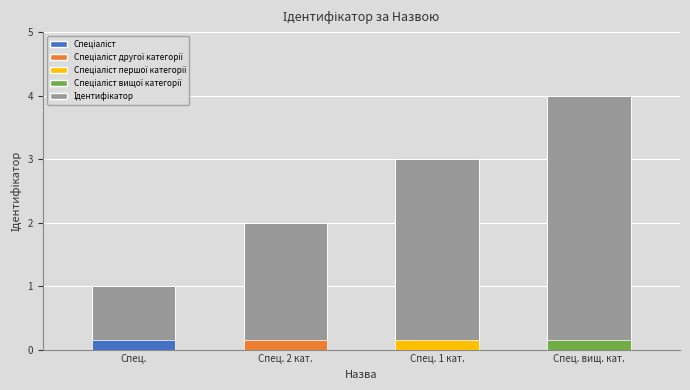

Between Спец. and Спец. 1 кат., which is larger?

Спец. 1 кат.